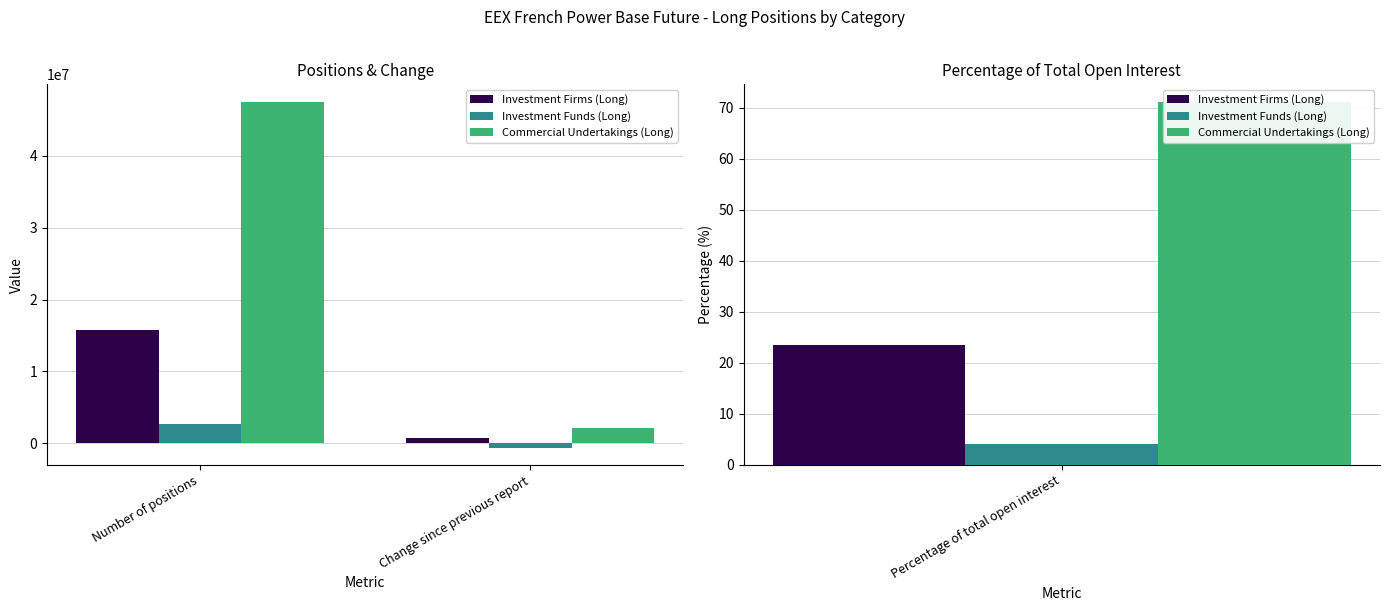

What are all the series names shown in the legend?

Investment Firms (Long), Investment Funds (Long), Commercial Undertakings (Long)